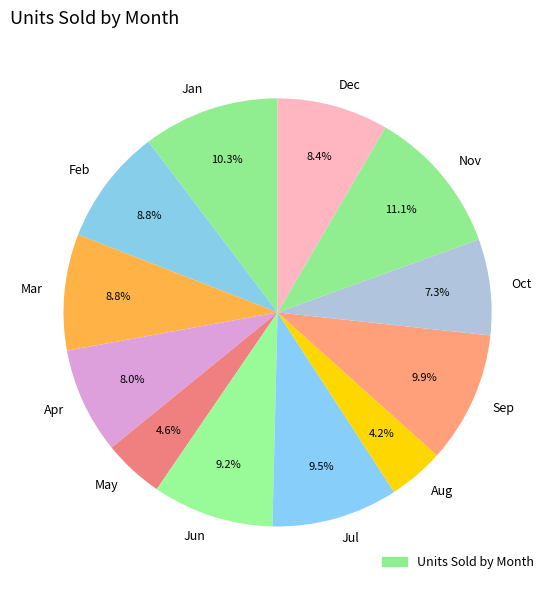

To the nearest percent, what percentage of the pie is Oct?

7%